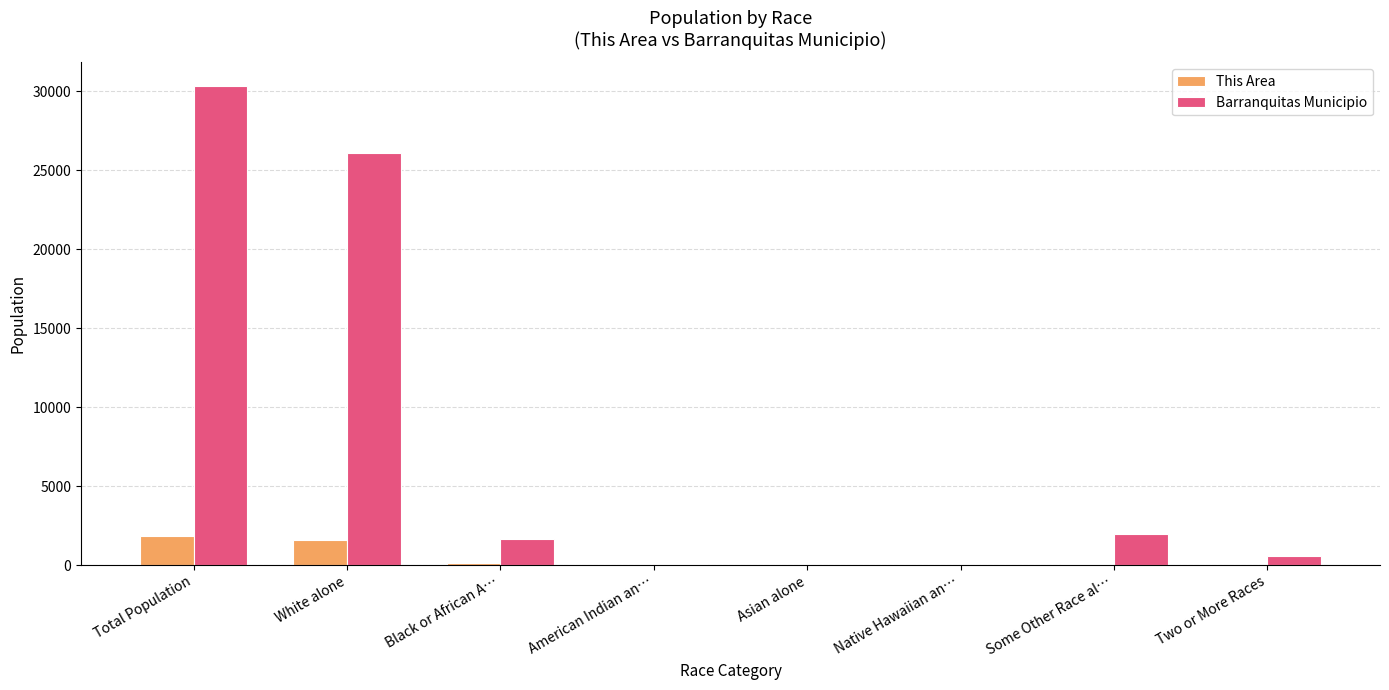

How many distinct data groups are displayed?

2